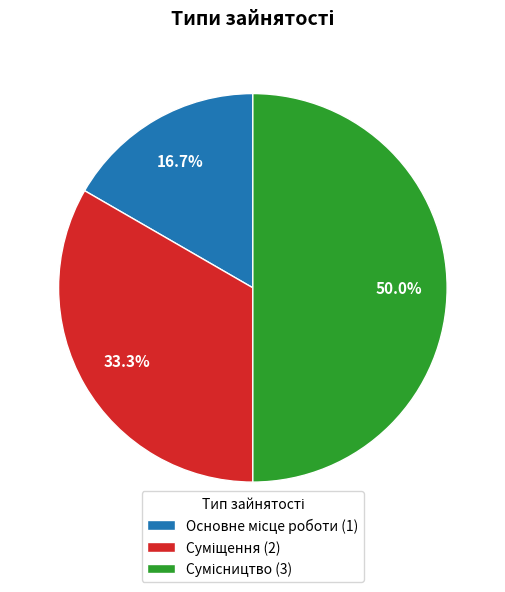

To the nearest percent, what is the difference between the Суміщення and Основне місце роботи slice percentages?

17%